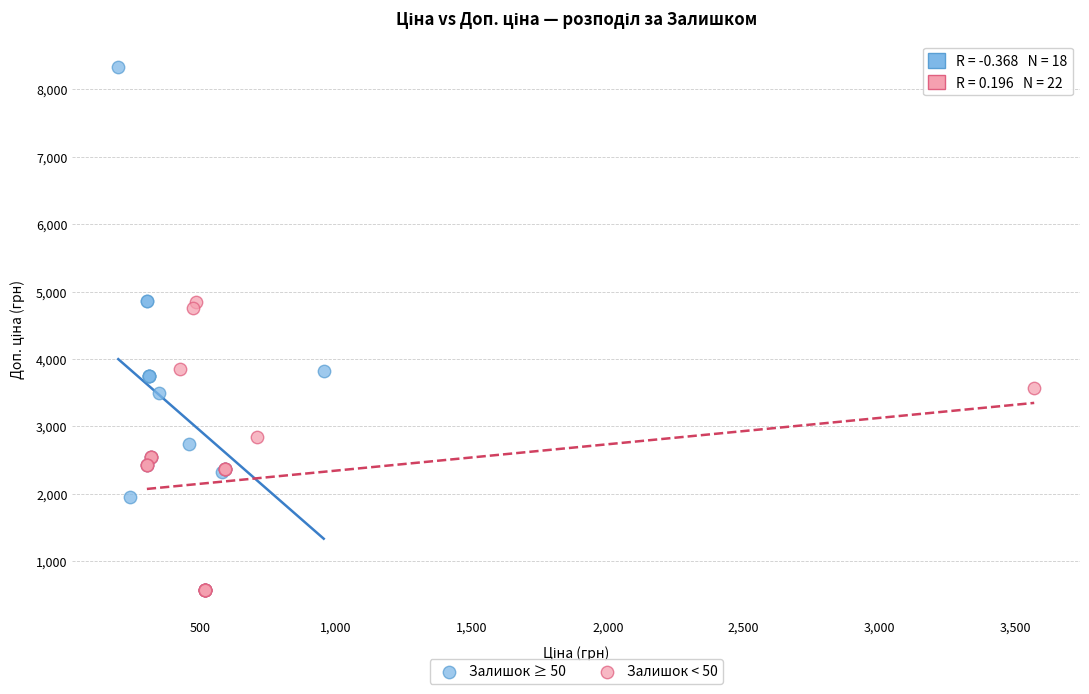

What are all the series names shown in the legend?

Залишок ≥ 50, Залишок < 50